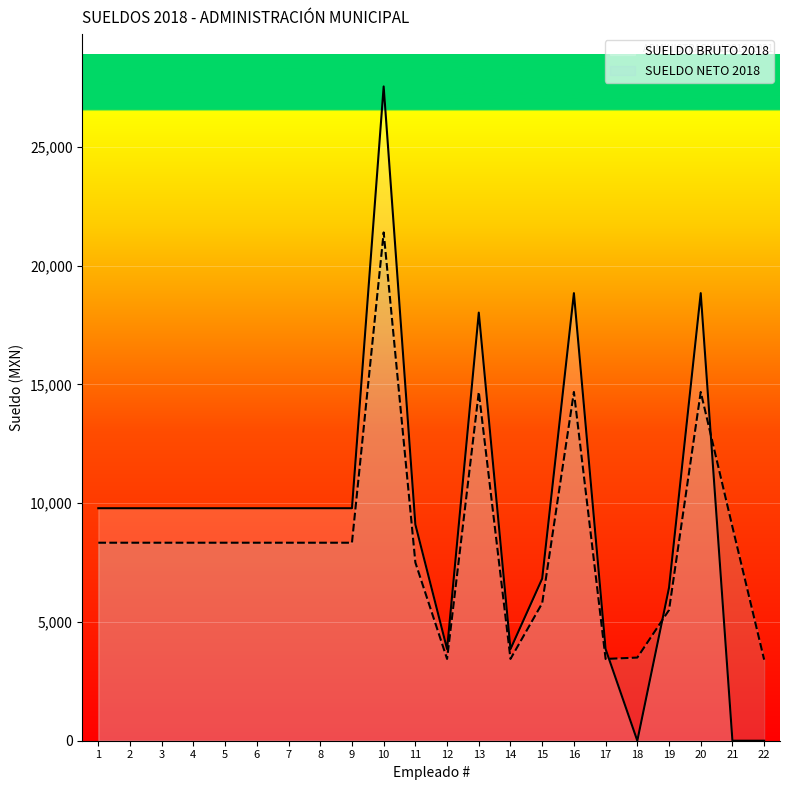

True or false: SUELDO BRUTO 2018 has more than 1 interior local peaks.

True